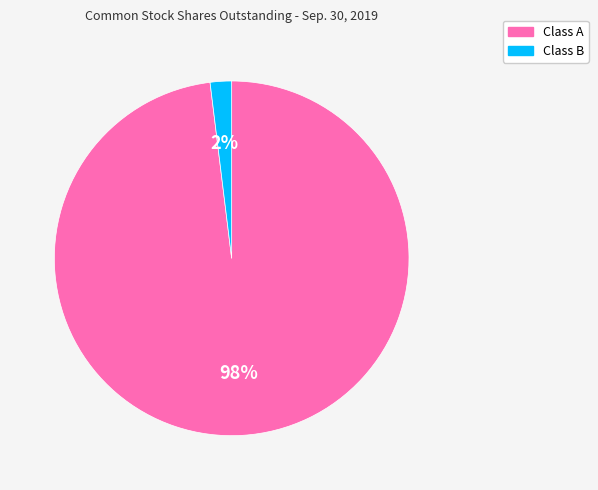

To the nearest percent, what is the average slice percentage?

50%